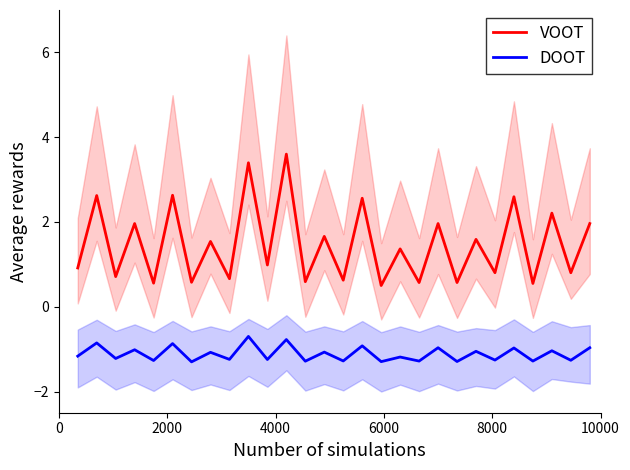

What is the minimum value for VOOT?

0.5